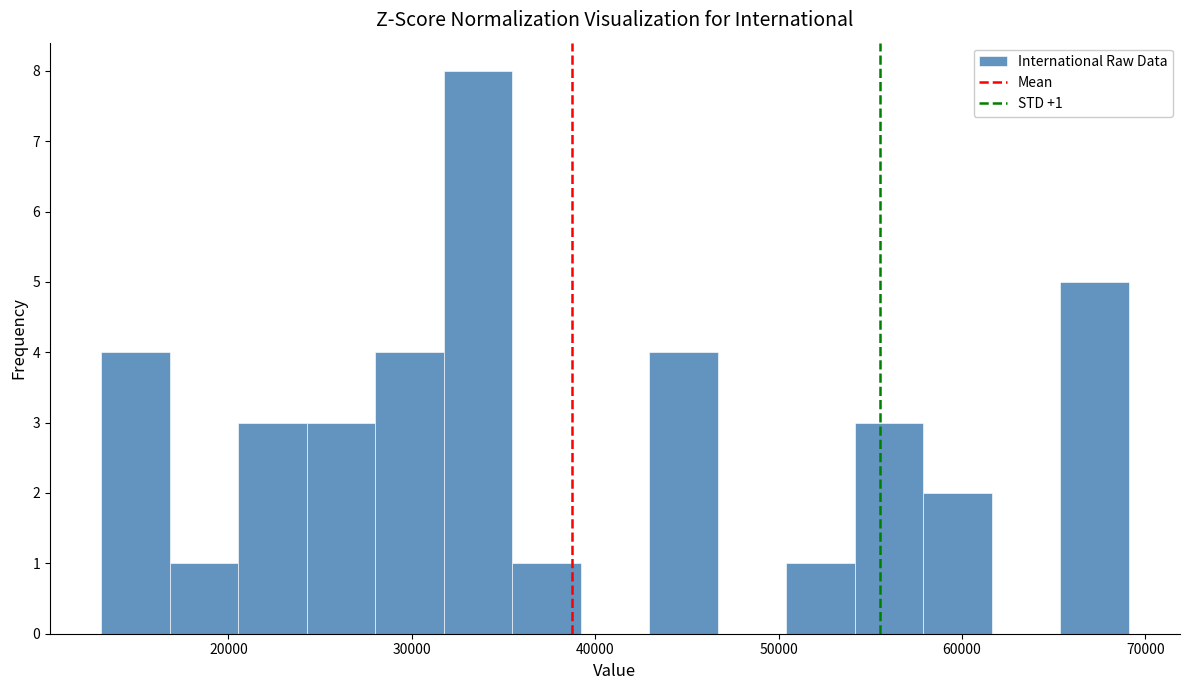

Read against the x-axis, roughly where is the centre of the tallest bar?

34000